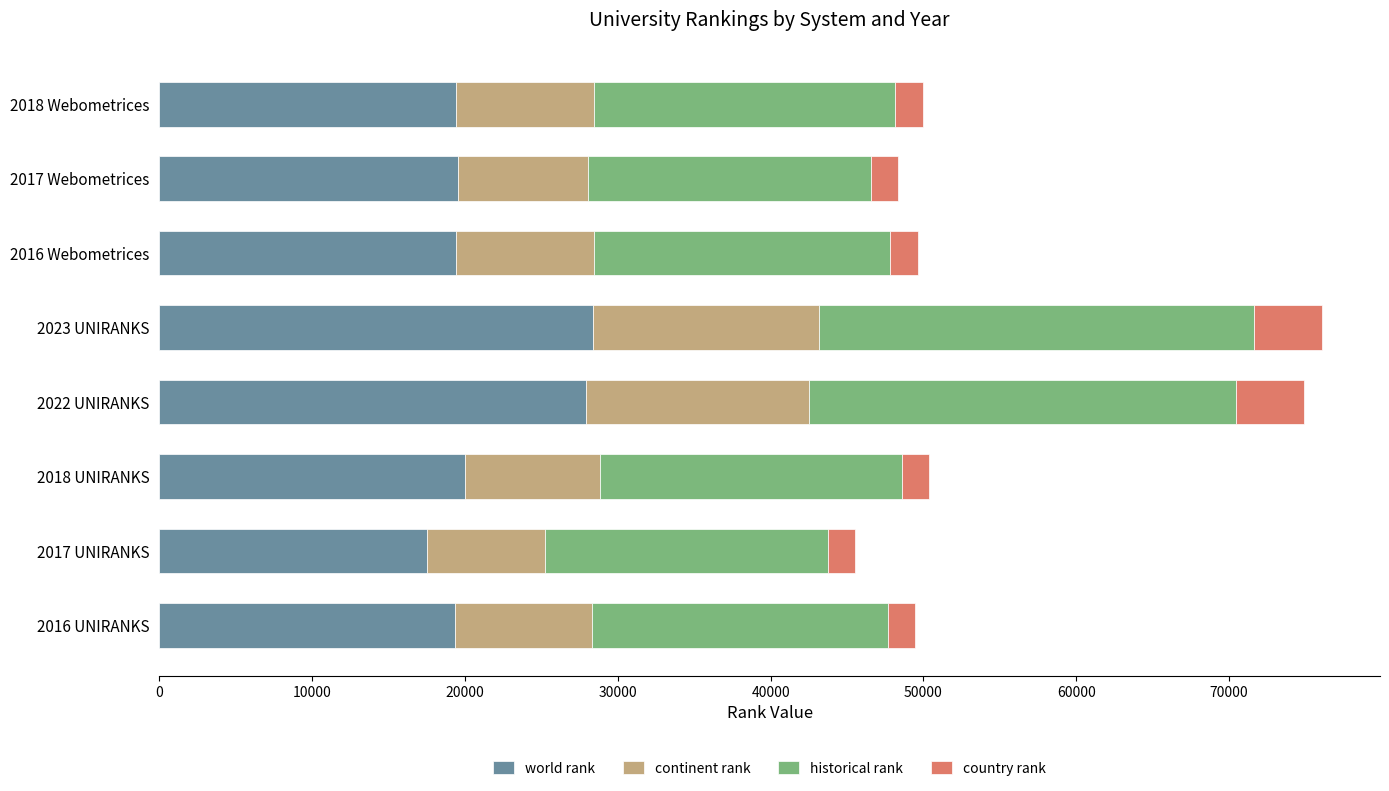

True or false: world rank has a value of 19989 at 2018 UNIRANKS.

True